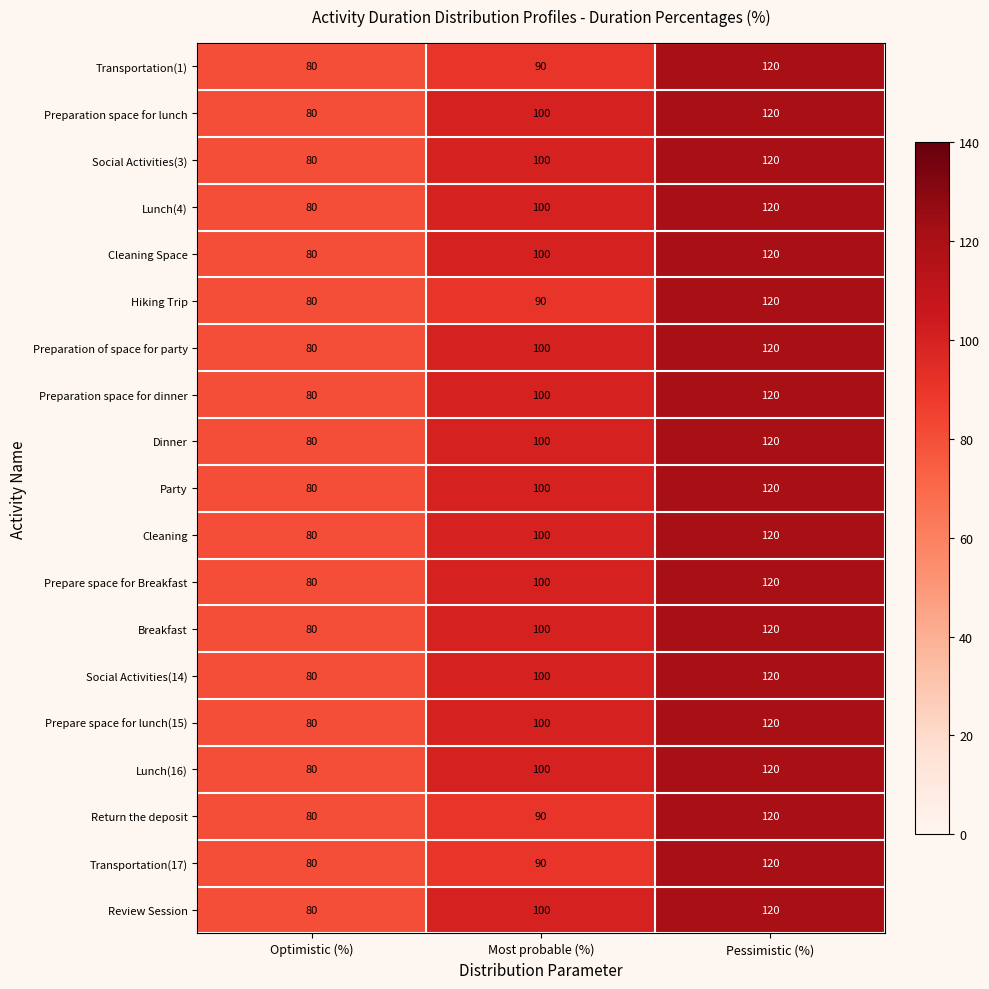

Rank the categories by Review Session value from highest to lowest.

Pessimistic (%), Most probable (%), Optimistic (%)